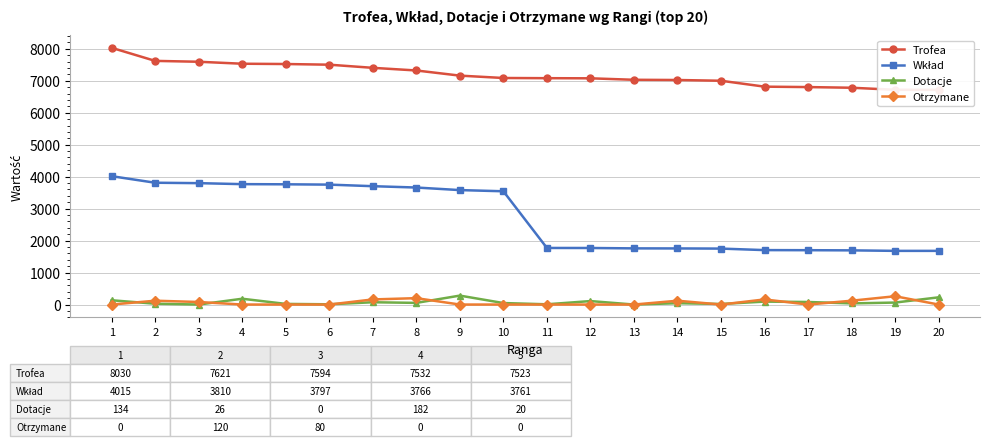

How many categories are shown in the chart?

20